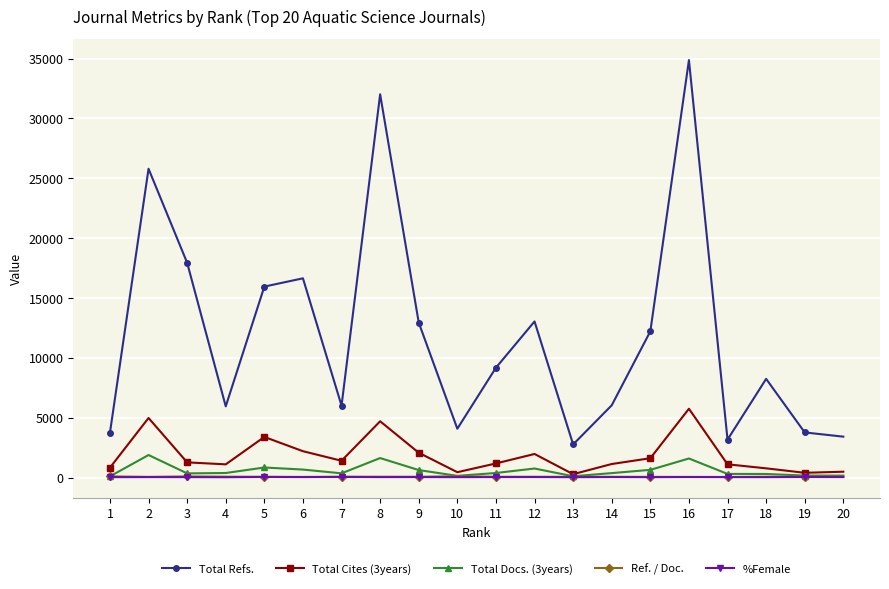

True or false: Total Cites (3years) and Total Refs. cross at least once.

False